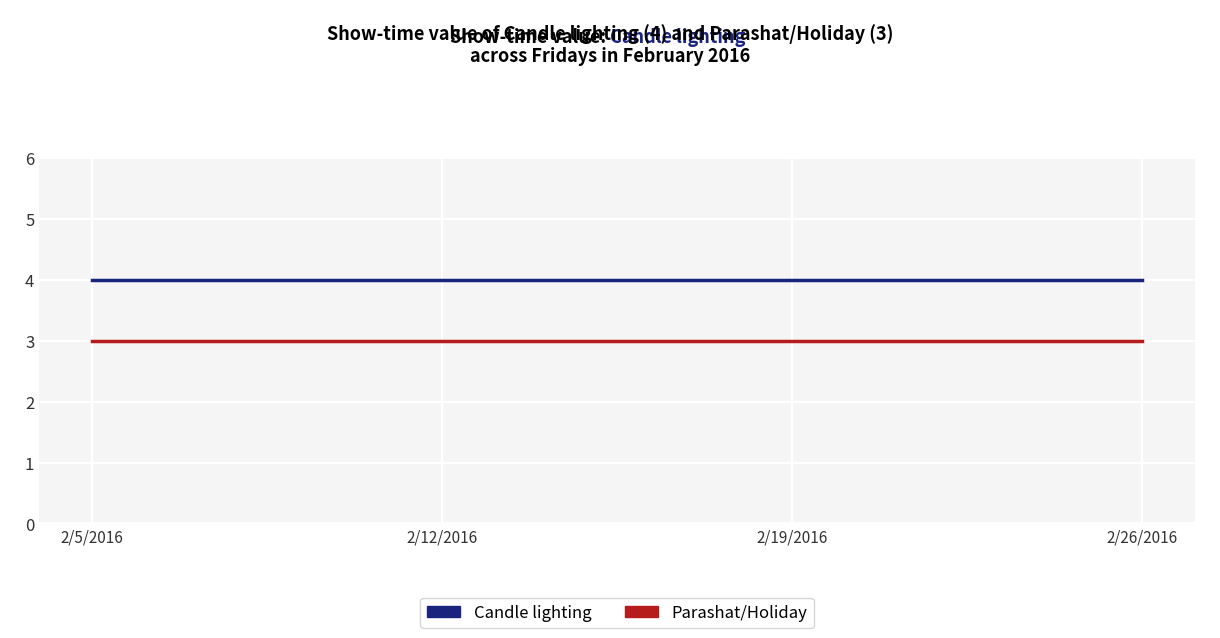

What position from the left is 2/26/2016?

4